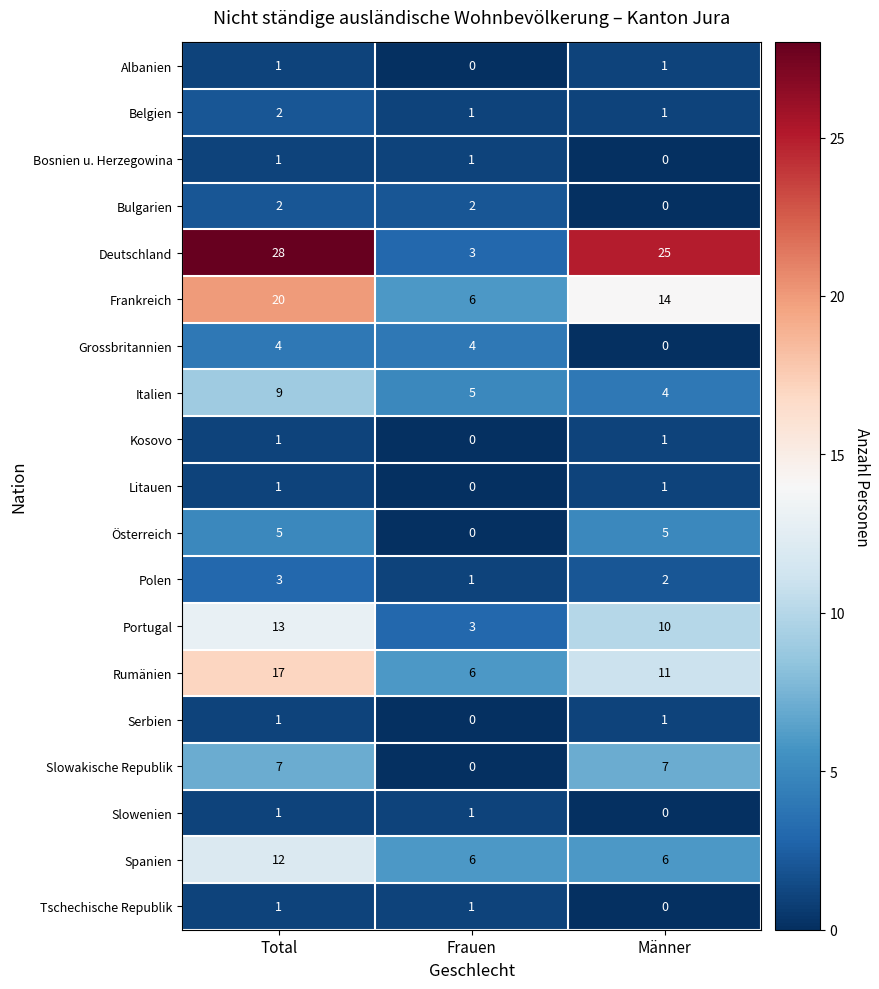

How many data points does each series have?

3